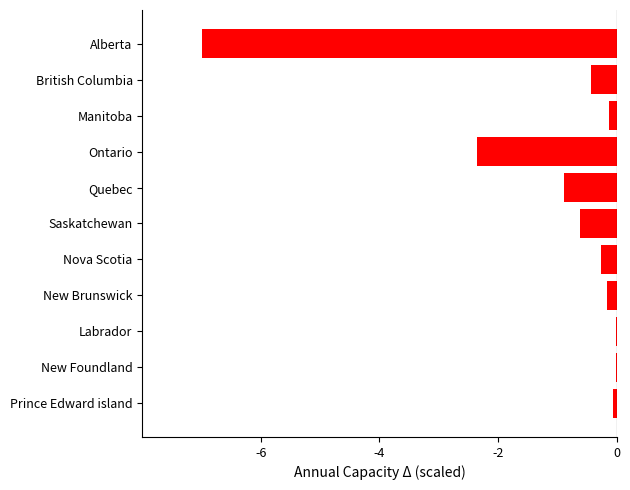

What is the sum of all values?

-11.9